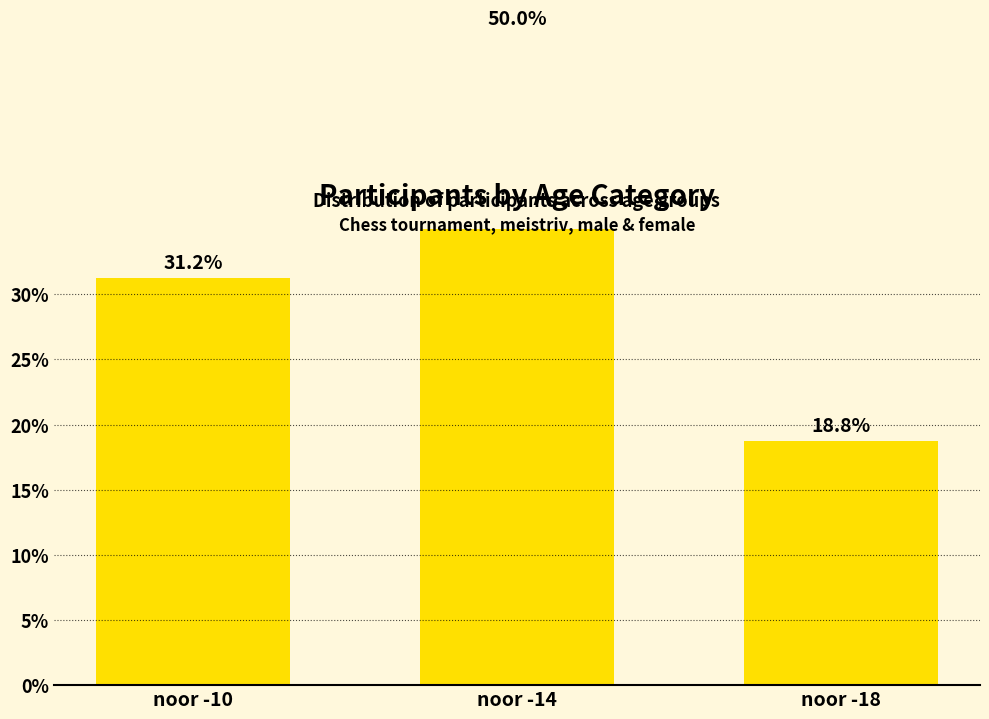

The chart shows a value of 85.5 at noor -14. True or false?

False